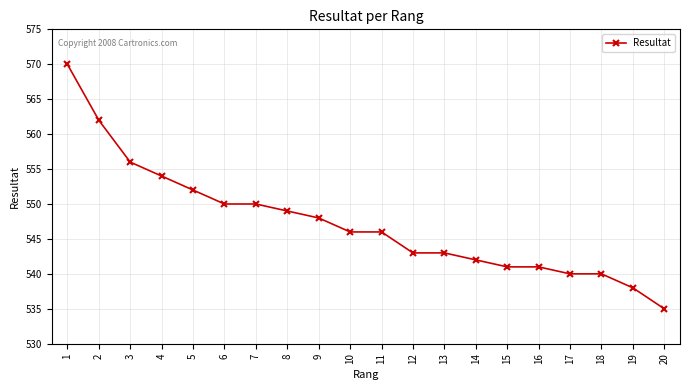

The value at 20 is 535. True or false?

True